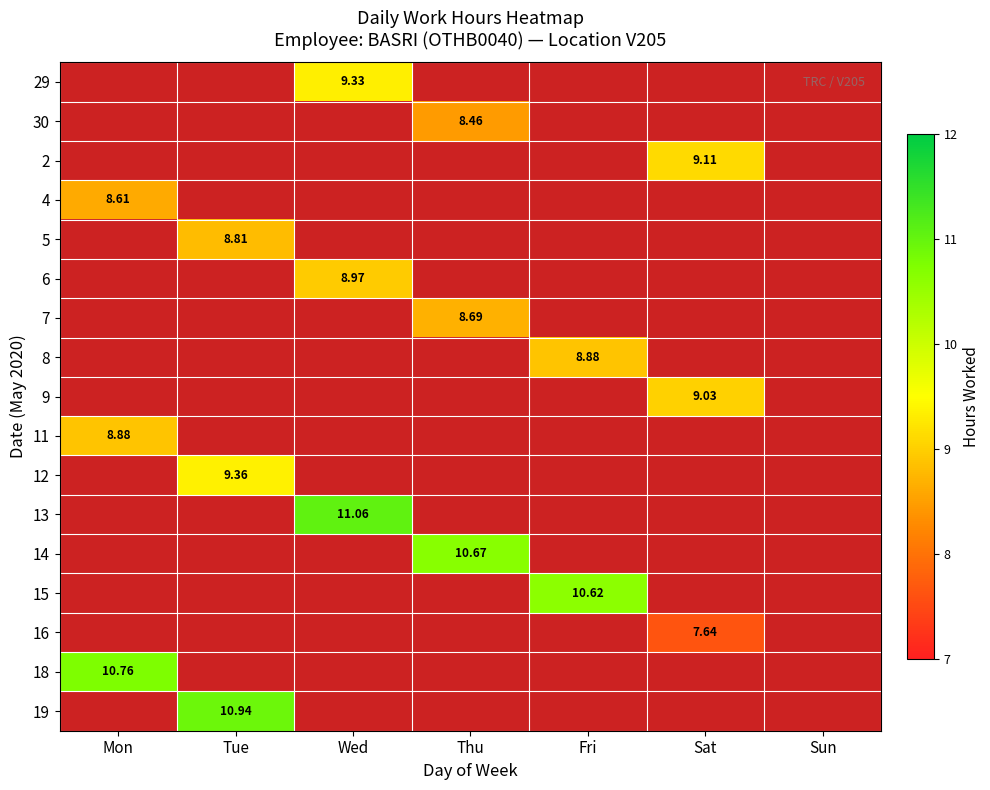

At Wed, list the series in order from smallest to largest.

30, 2, 4, 5, 7, 8, 9, 11, 12, 14, 15, 16, 18, 19, 6, 29, 13